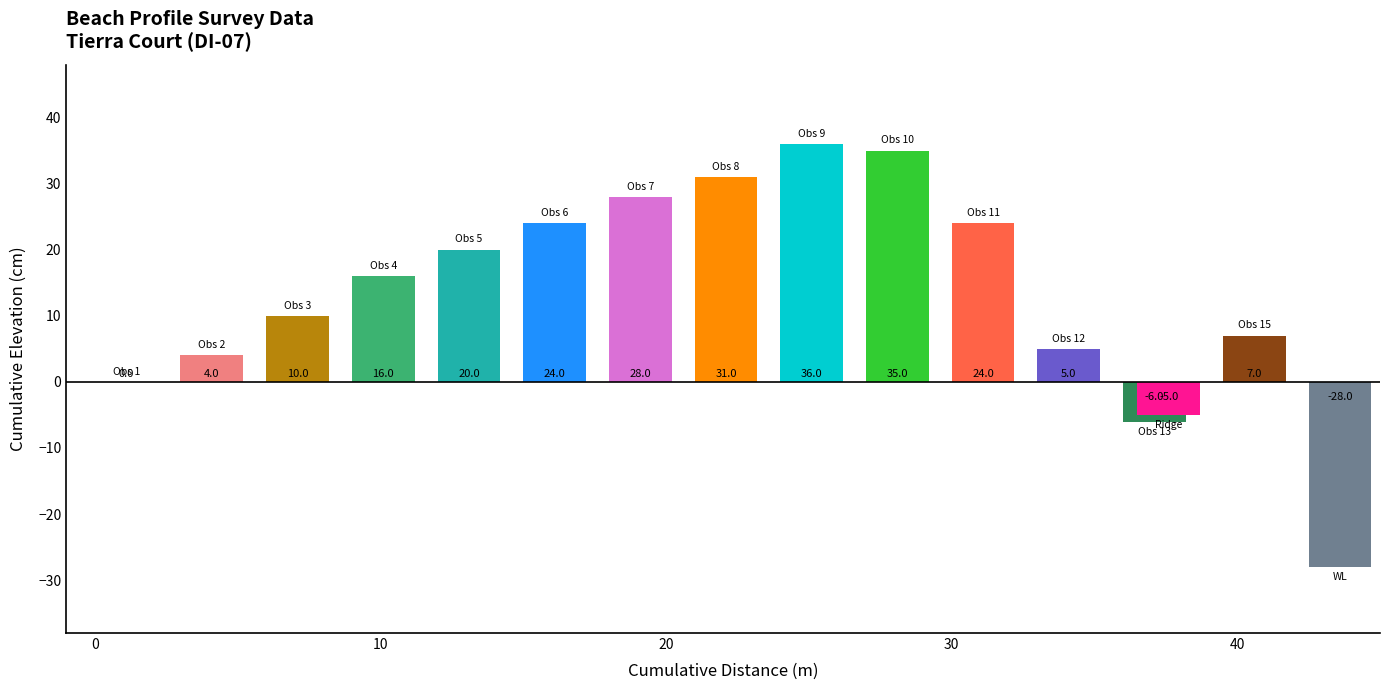

What is the maximum value shown in the chart?

36